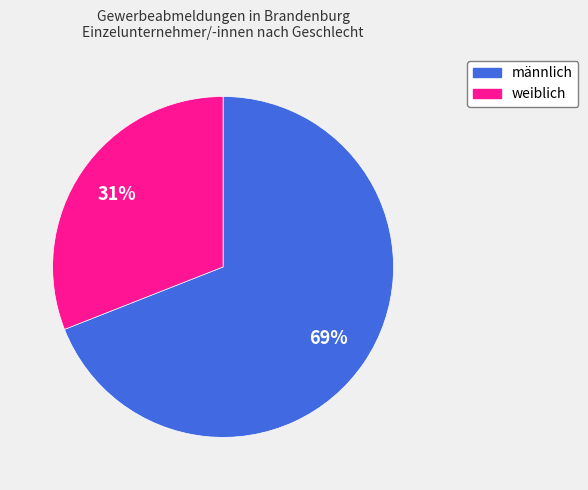

To the nearest percent, what portion does männlich represent?

69%